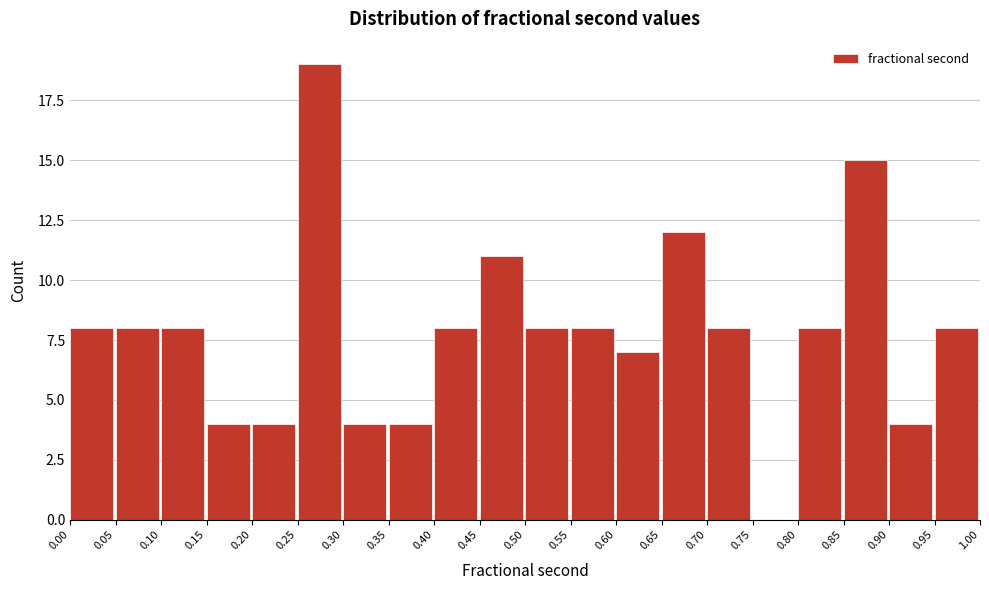

Reading left to right, transcribe this chart: for each bar, give the range it covers on the x-axis and its height. The values are not printed on the chart, so give them approximately, as read against the axis.

0.00 to 0.05: 8
0.05 to 0.10: 8
0.10 to 0.15: 8
0.15 to 0.20: 4
0.20 to 0.25: 4
0.25 to 0.30: 19
0.30 to 0.35: 4
0.35 to 0.40: 4
0.40 to 0.45: 8
0.45 to 0.50: 11
0.50 to 0.55: 8
0.55 to 0.60: 8
0.60 to 0.65: 7
0.65 to 0.70: 12
0.70 to 0.75: 8
0.75 to 0.80: 0
0.80 to 0.85: 8
0.85 to 0.90: 15
0.90 to 0.95: 4
0.95 to 1.00: 8